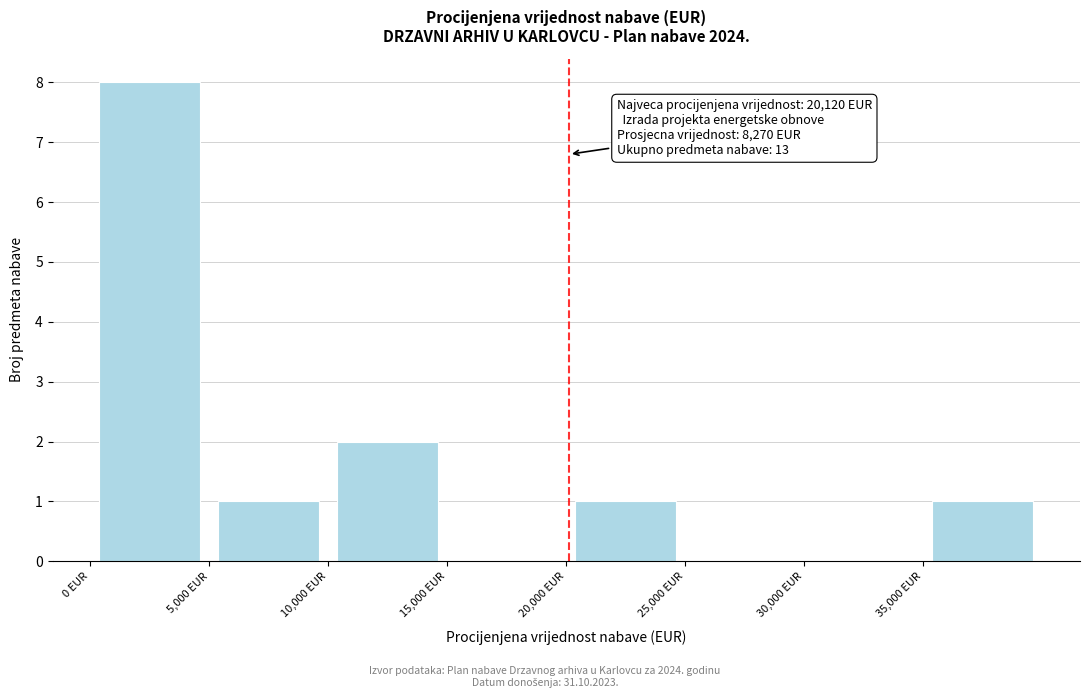

Which range on the x-axis has the tallest bar?

0 to 5000